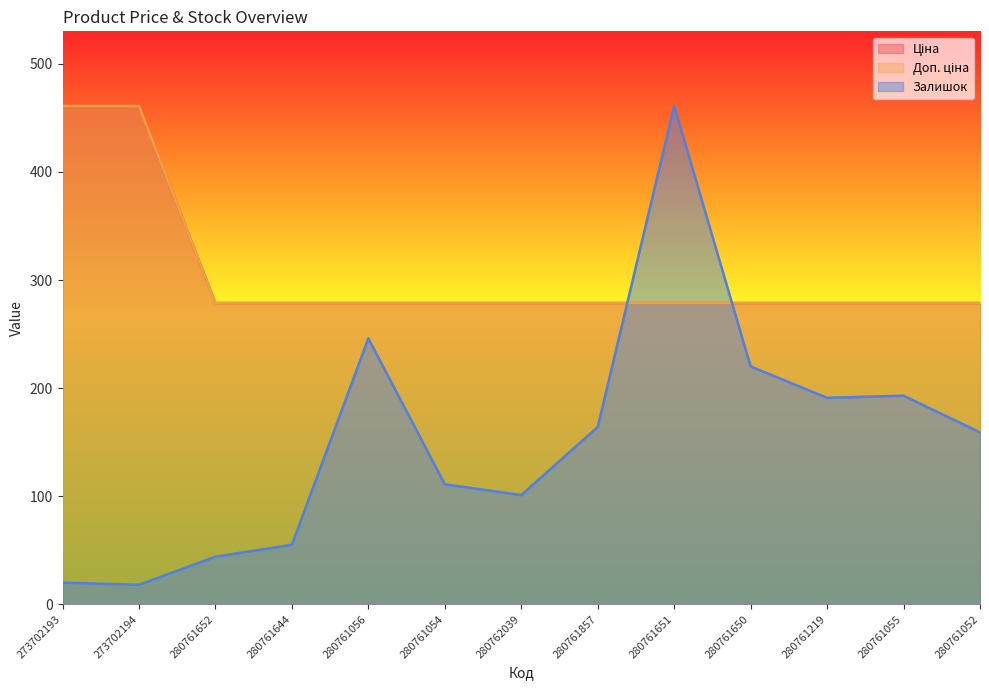

Which label corresponds to the smallest value in the chart?

273702194